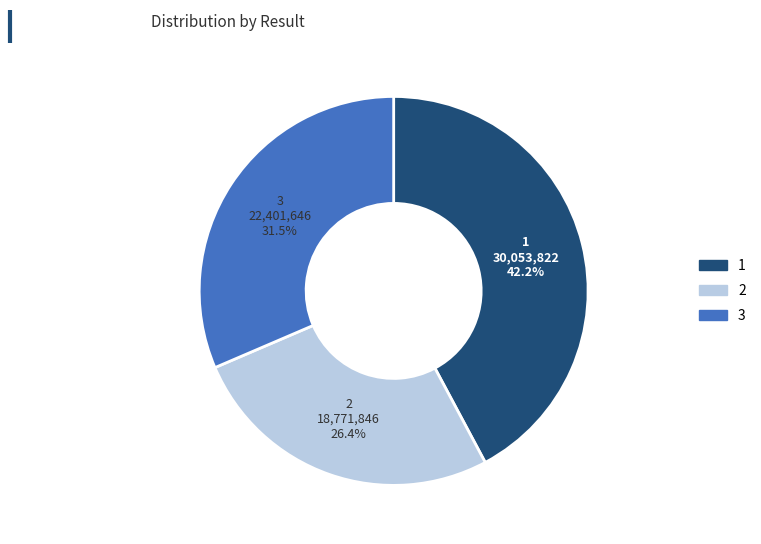

Does 2 account for over 50% of the chart?

No